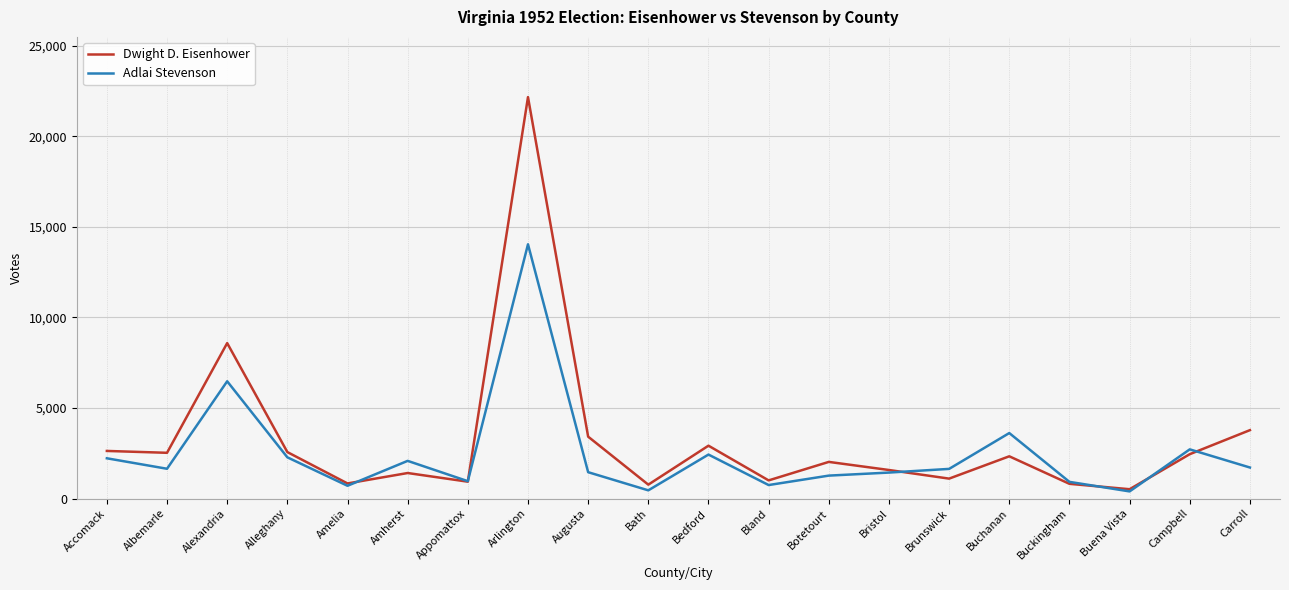

True or false: Adlai Stevenson has more than 0 points higher than both neighbors.

True